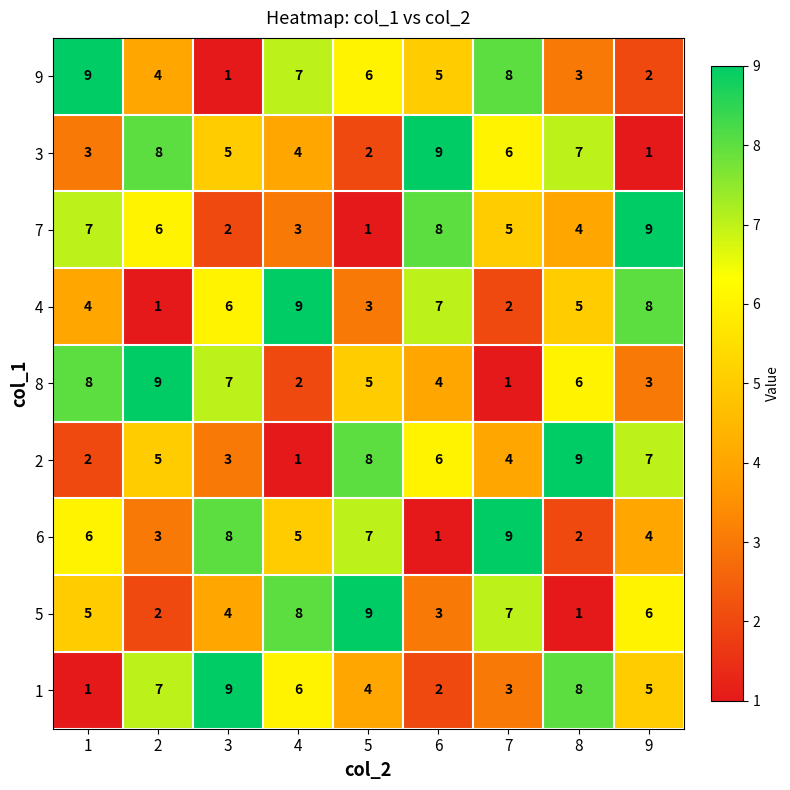

At which label does 6 reach its minimum?

6